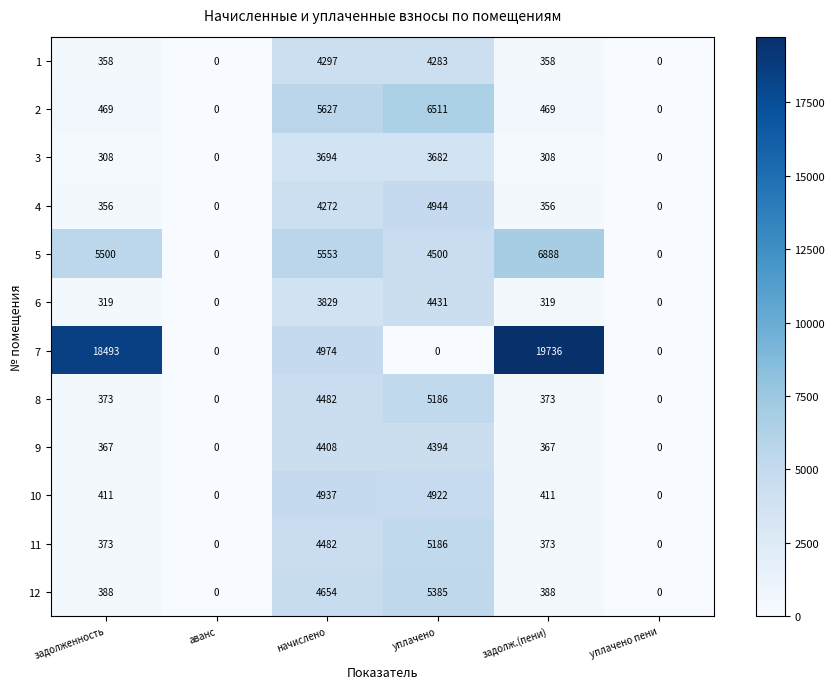

At how many categories does at least one series exceed 976?

4